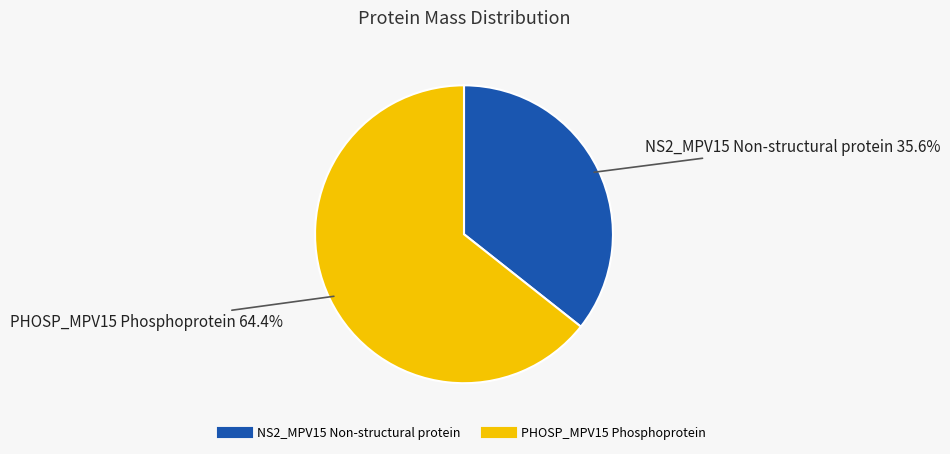

True or false: PHOSP_MPV15 Phosphoprotein accounts for 64% of the total.

True